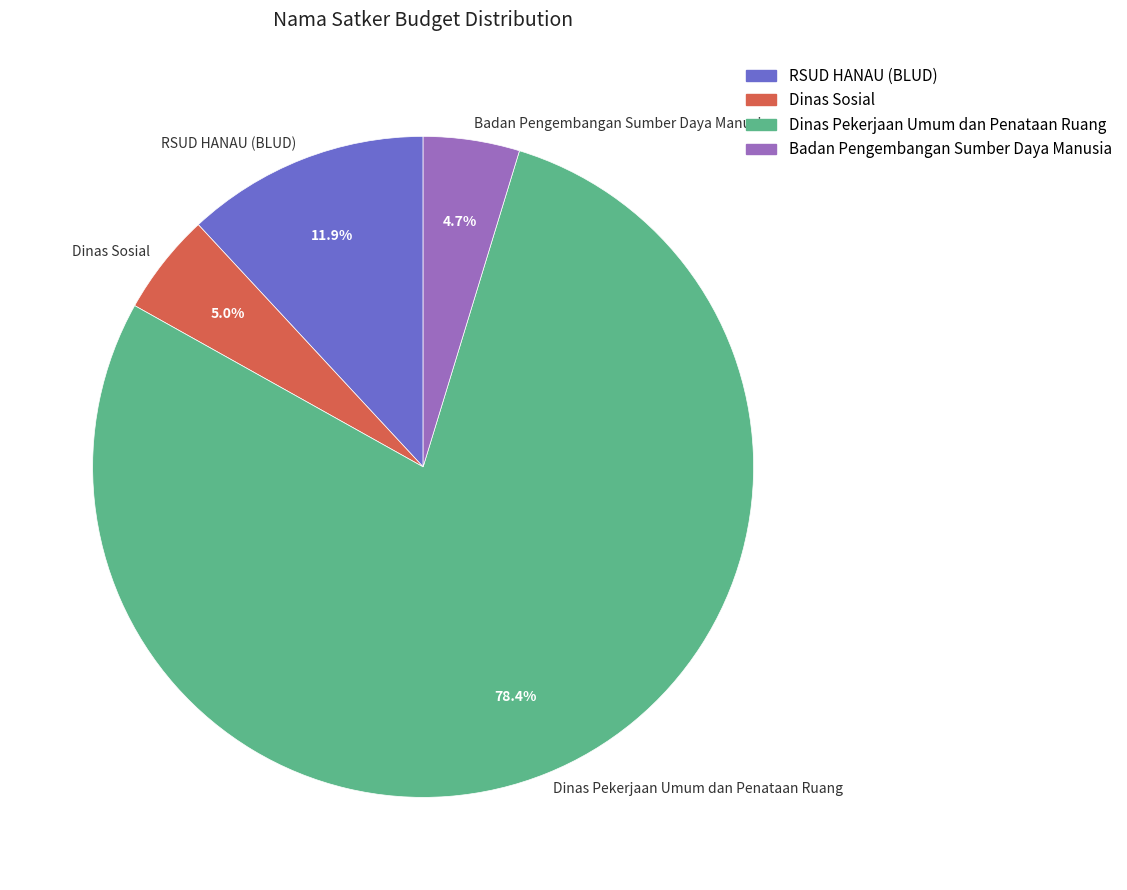

To the nearest percent, what is the difference between the largest and smallest slice percentages?

74%